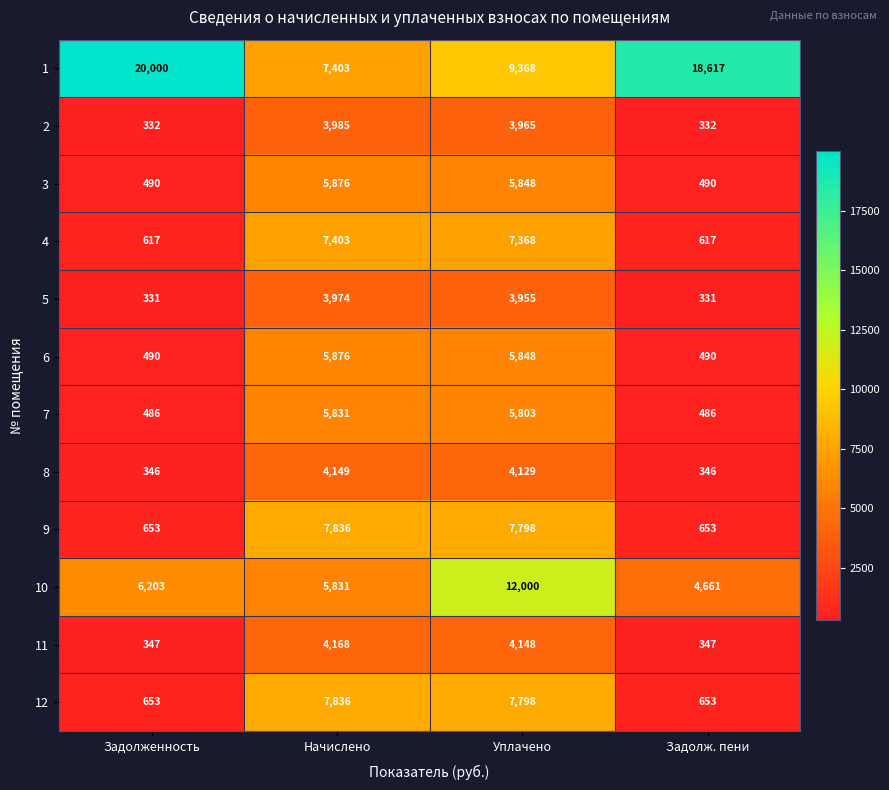

At which label does 2 first exceed 3965?

Начислено